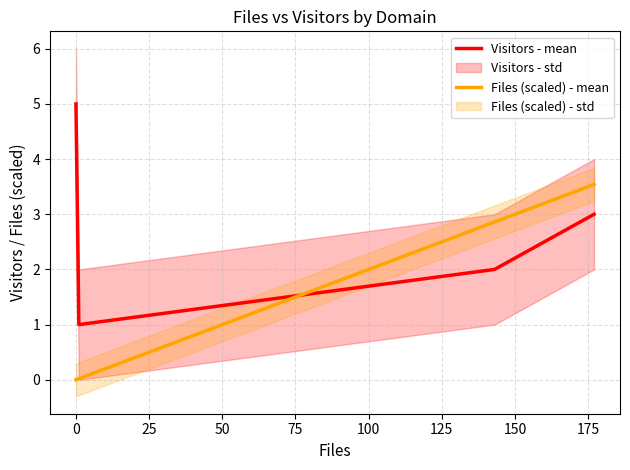

How many times do Files (scaled) - mean and Visitors - mean cross each other?

1